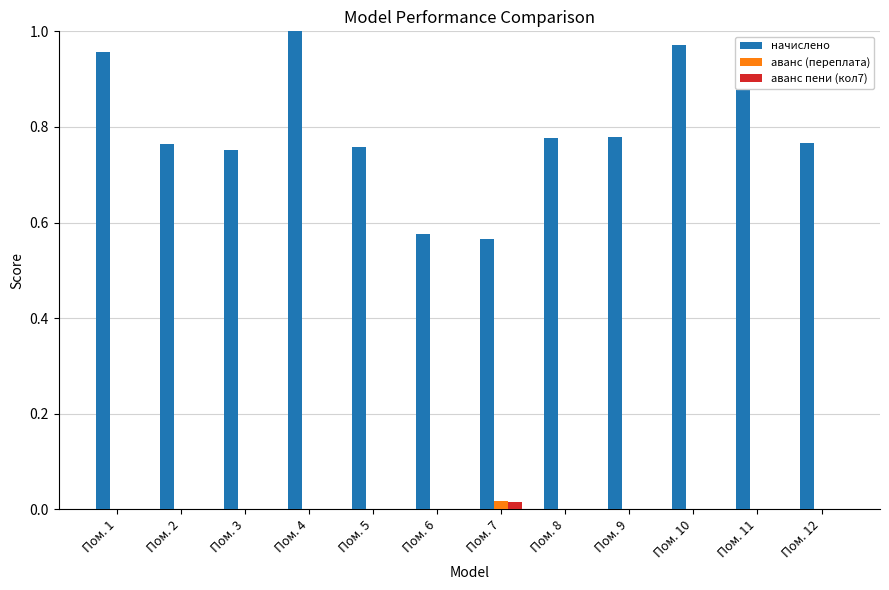

Which category has the highest value across all series?

Пом. 4